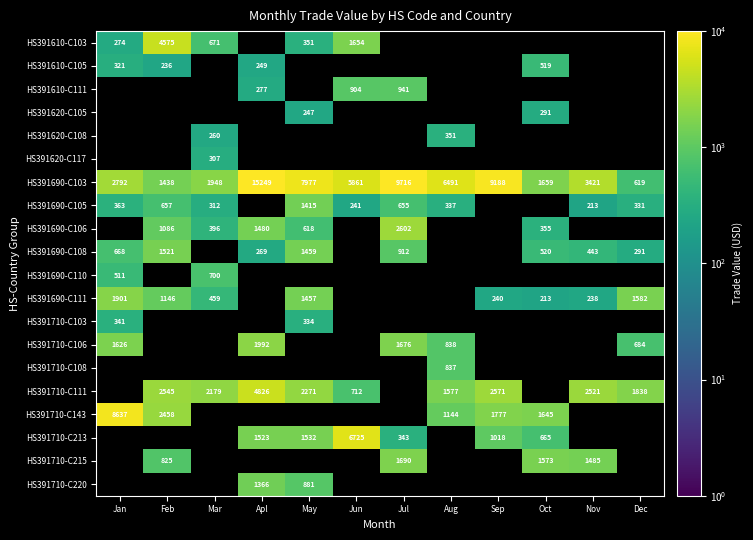

What is the average value of the HS391690-C103 series?

5530